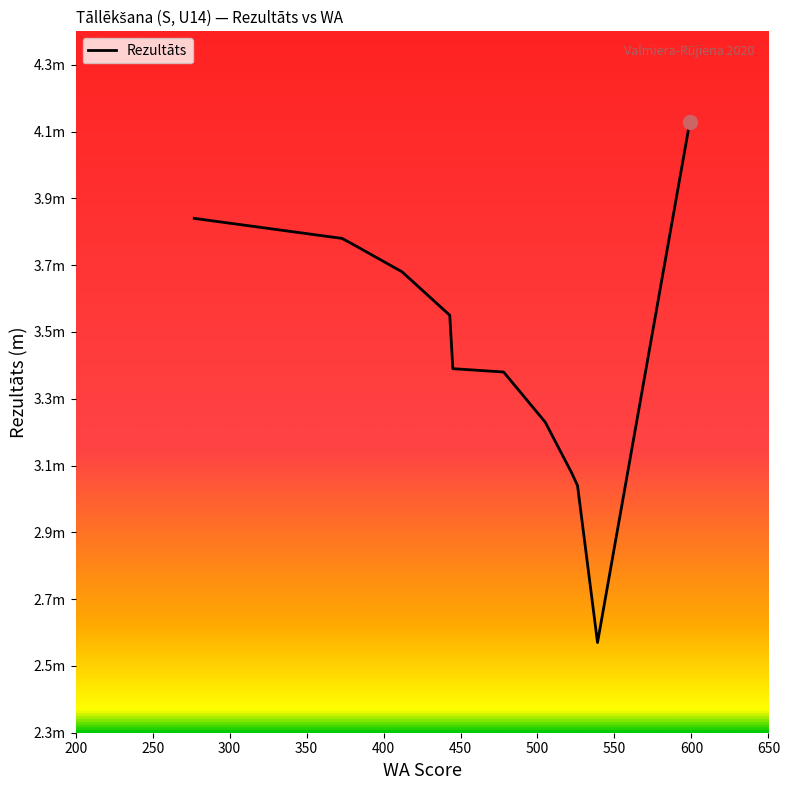

Does the chart display data point markers on the line(s)?

No